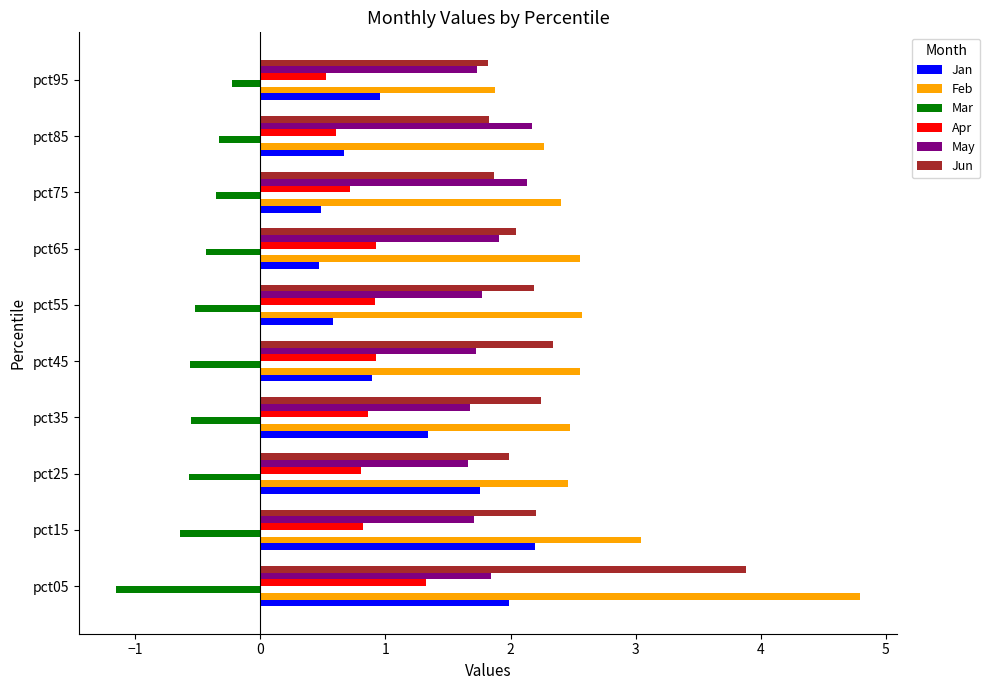

What are all the series names shown in the legend?

Jan, Feb, Mar, Apr, May, Jun